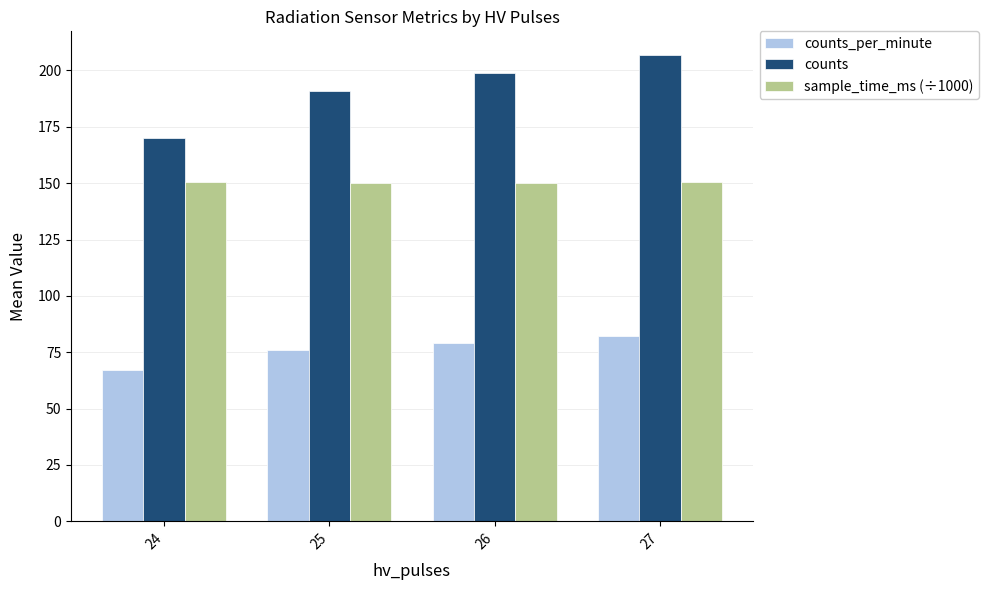

At which label is counts closest to 188?

25